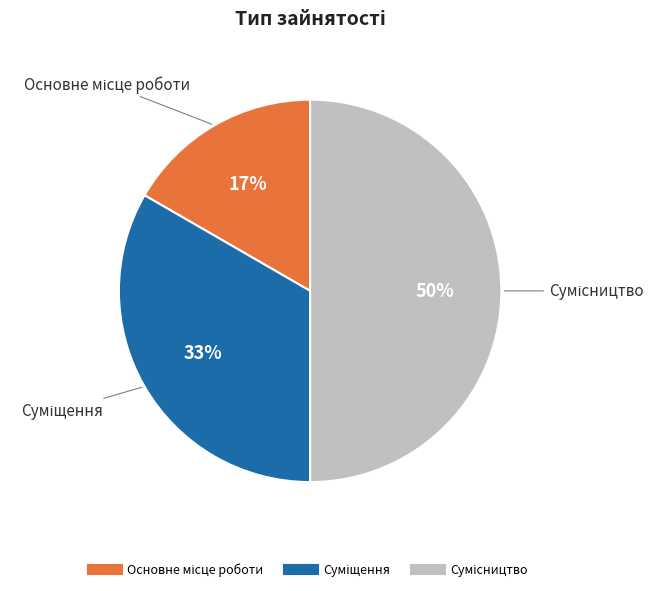

To the nearest percent, what is the average slice percentage?

33%